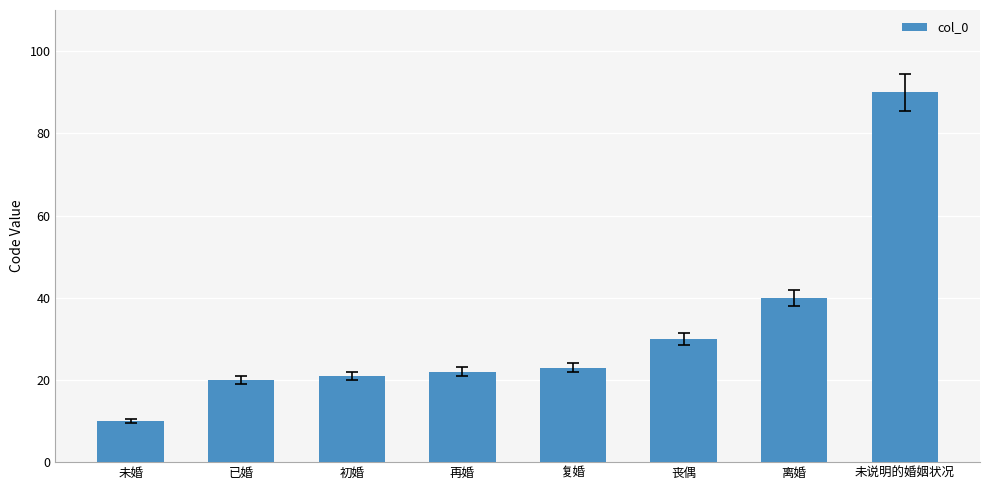

The value at 已婚 is 10. True or false?

False